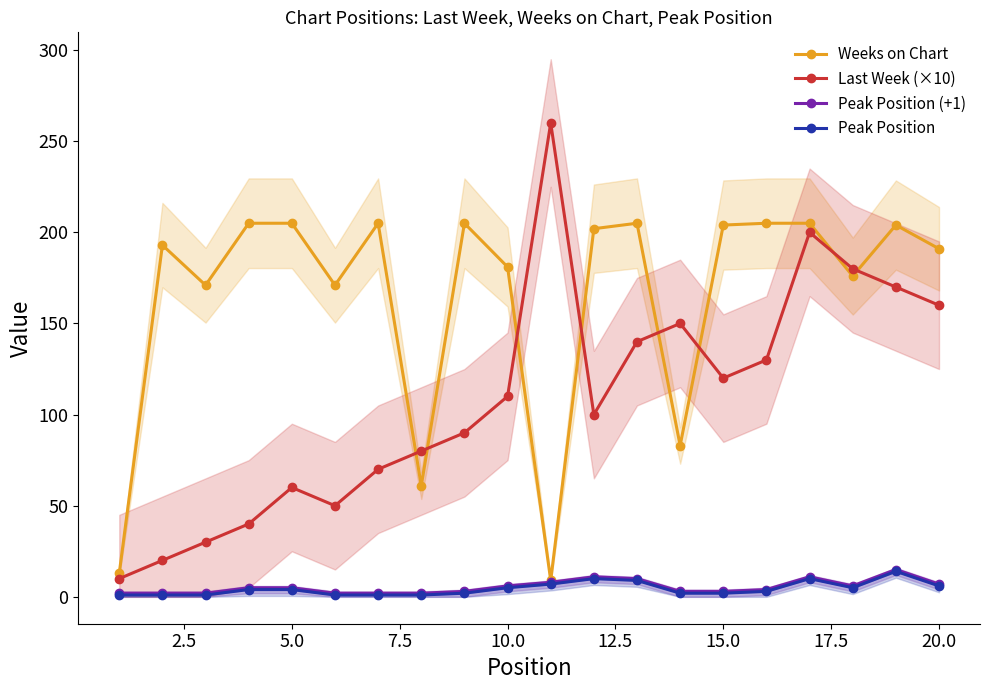

What is the lowest value of the Weeks on Chart series?

9